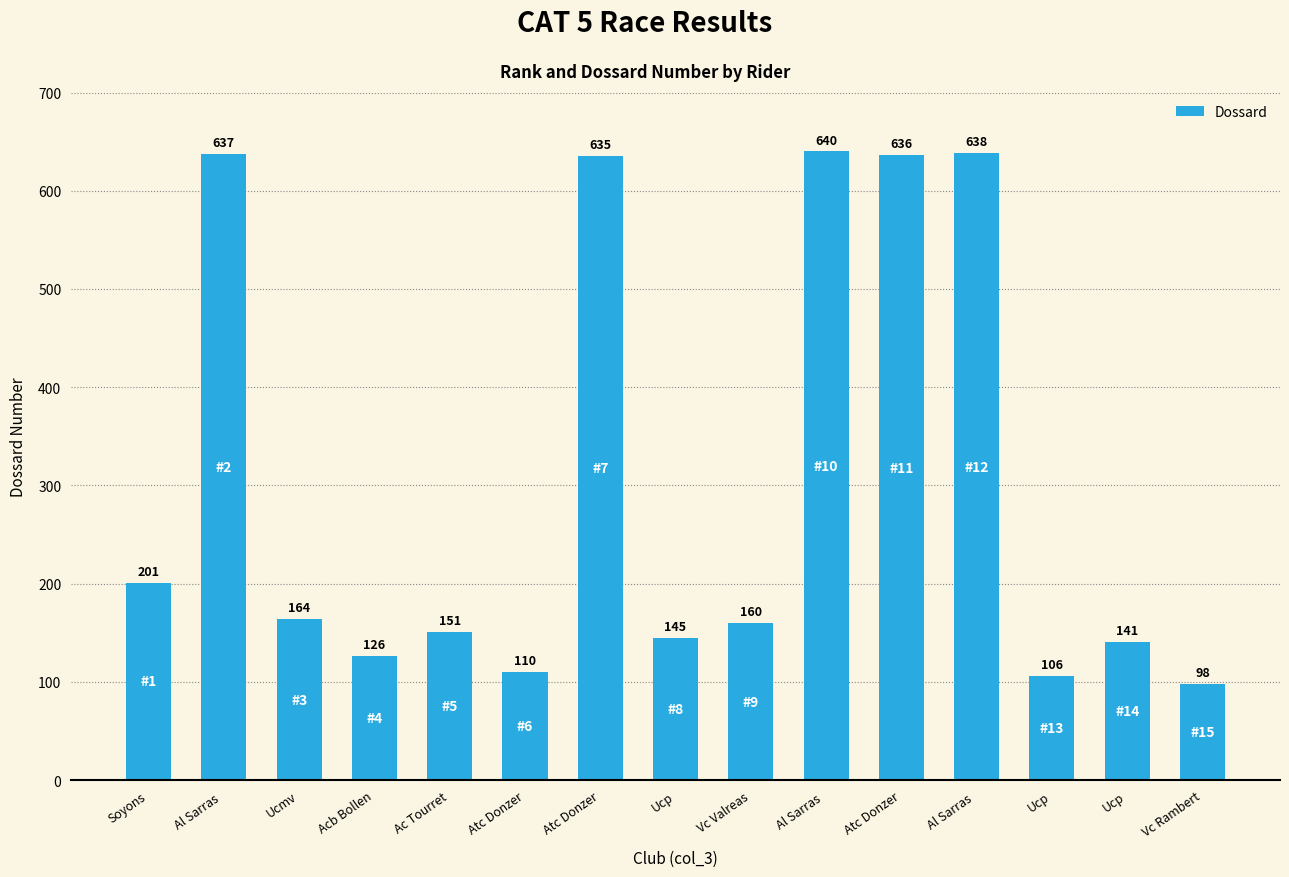

True or false: the data shows 151 at Ac Tourret.

True